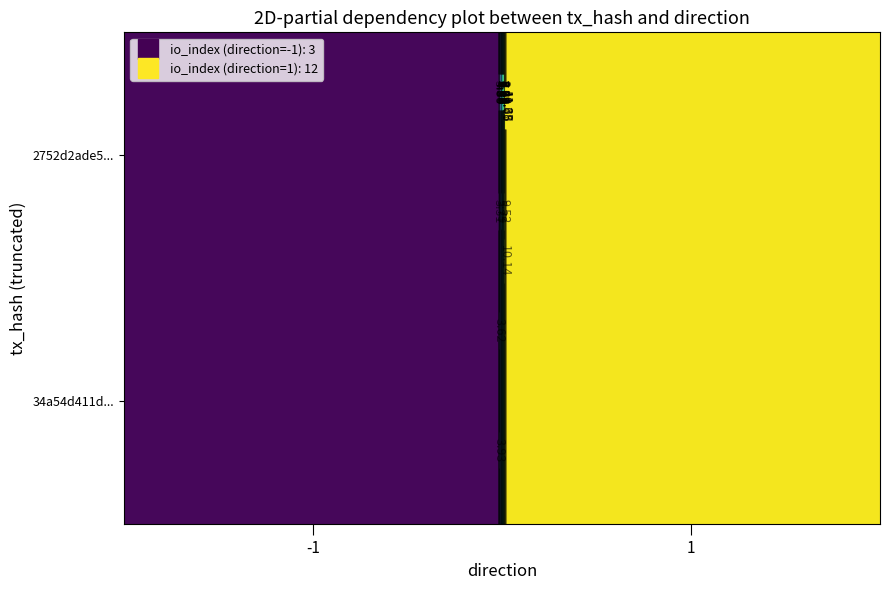

Reading left to right, extract all data points from this chart.

34a54d411d6e3a538db05c6707eda5516a080ca: direction=-1	io_index=3
2752d2ade5387a26f83d14ed845fc59537de08e: direction=1	io_index=12